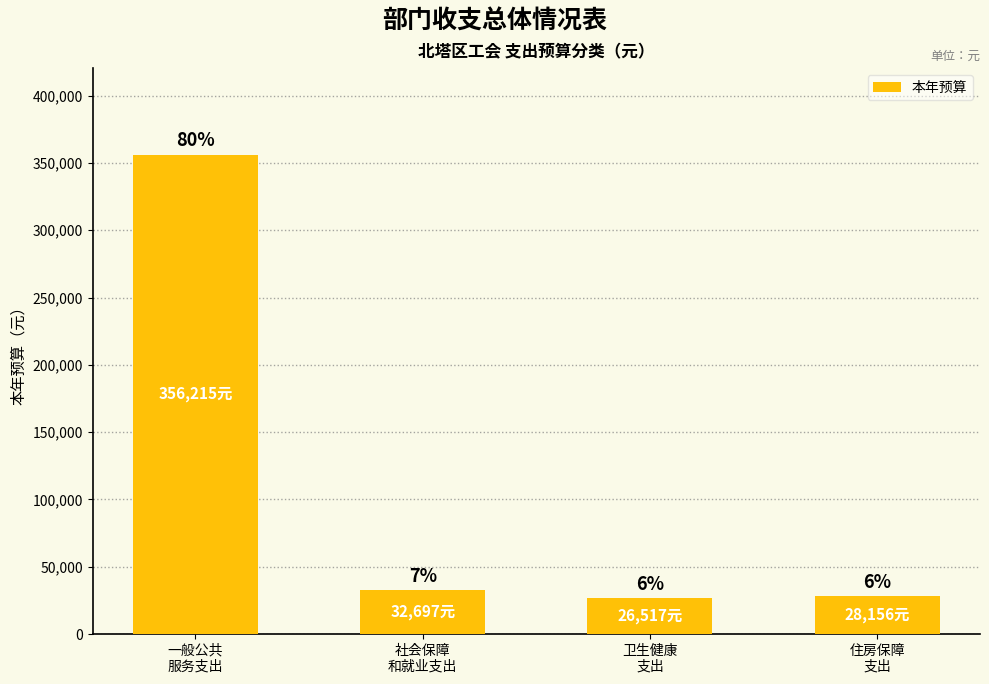

Reading left to right, transcribe all the data shown in this chart.

一般公共
服务支出=356215	社会保障
和就业支出=32697	卫生健康
支出=26517	住房保障
支出=28156